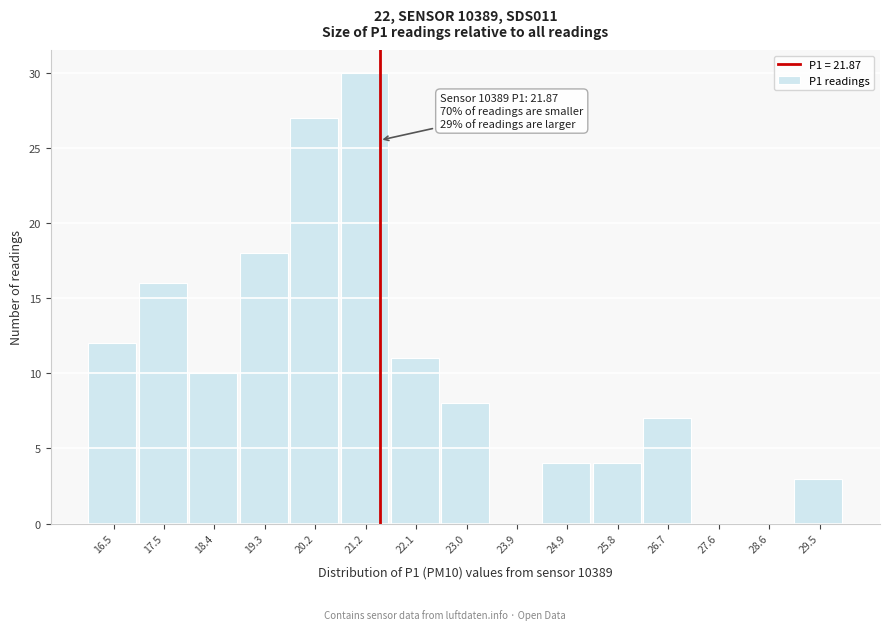

Reading left to right, transcribe all the data shown in this chart.

16.5=12	17.5=16	18.4=10	19.3=18	20.2=27	21.2=30	22.1=11	23.0=8	23.9=0	24.9=4	25.8=4	26.7=7	27.6=0	28.6=0	29.5=3